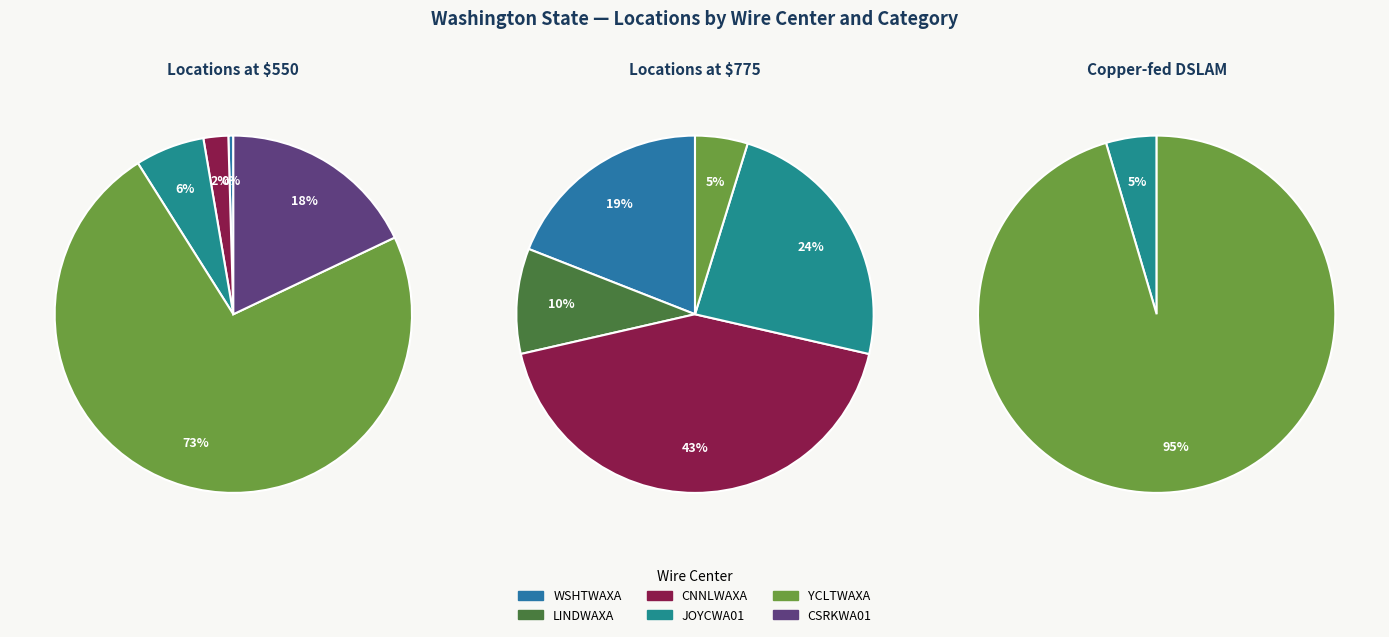

Is the sum of WA-YCLTWAXA-12 and WA-YCLTWAXA-10 greater than half?

No